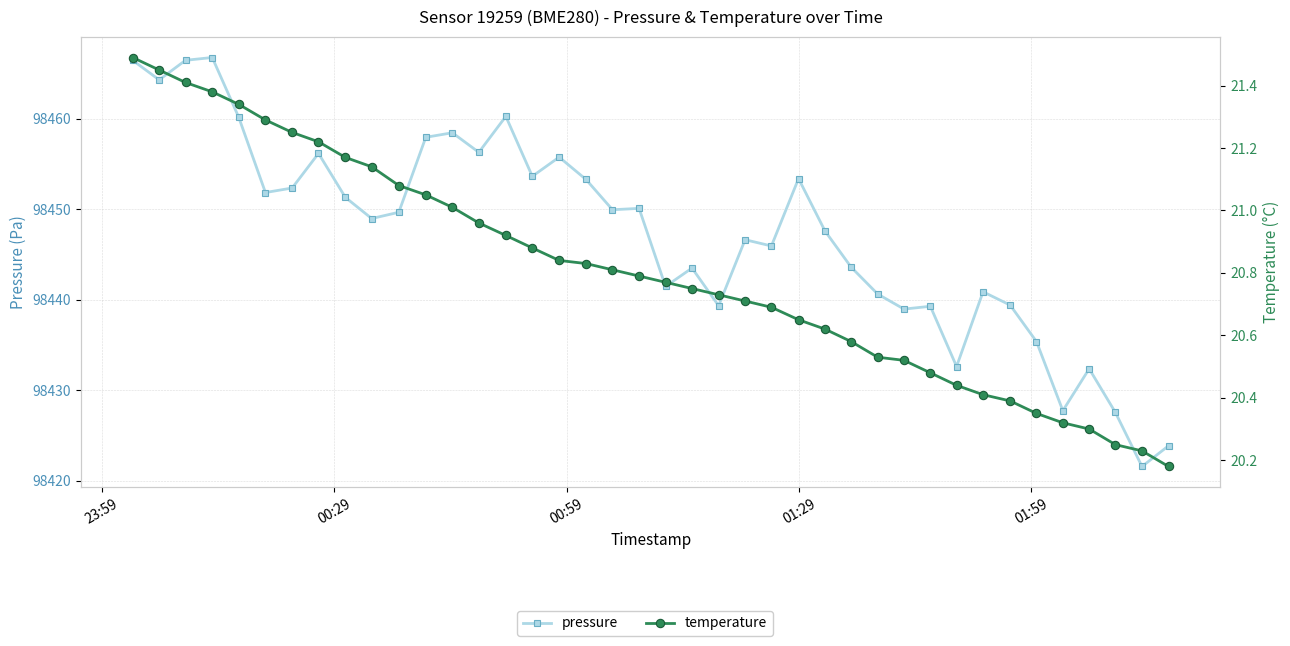

How many series are shown in this chart?

2